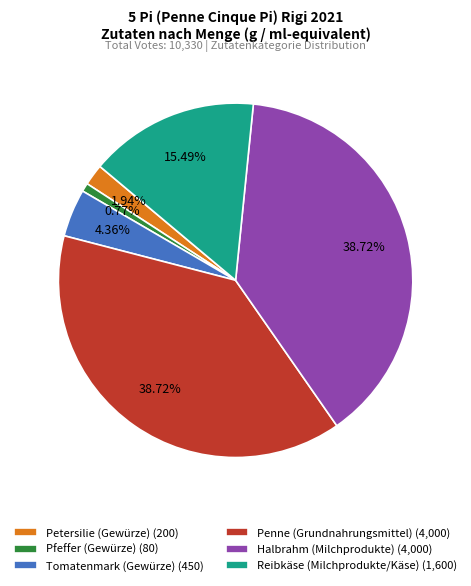

To the nearest percent, what is the difference between the Halbrahm (Milchprodukte) and Tomatenmark (Gewürze) slice percentages?

34%